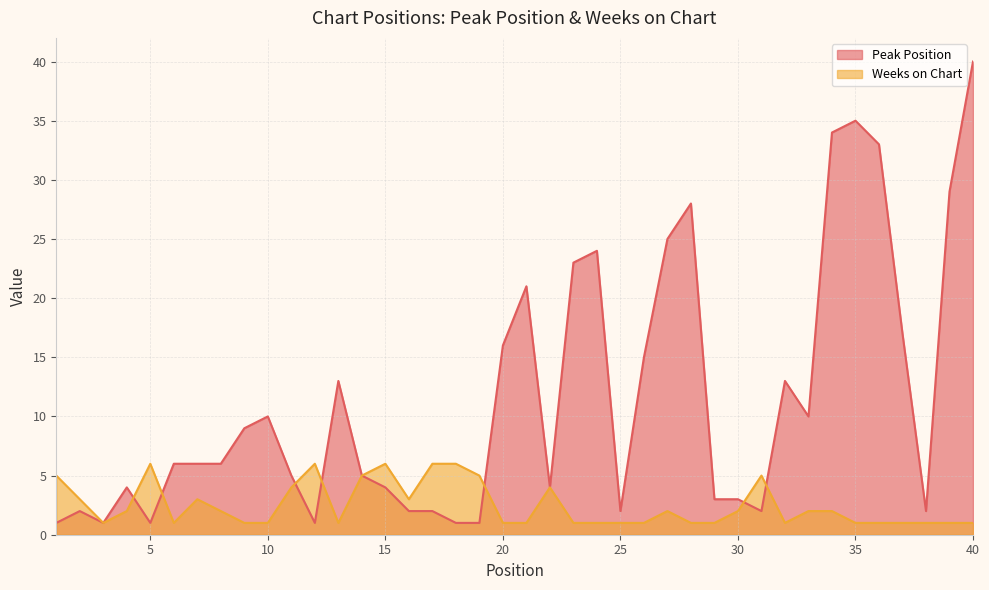

What is the value of the Peak Position point at the 6th from the left?

6